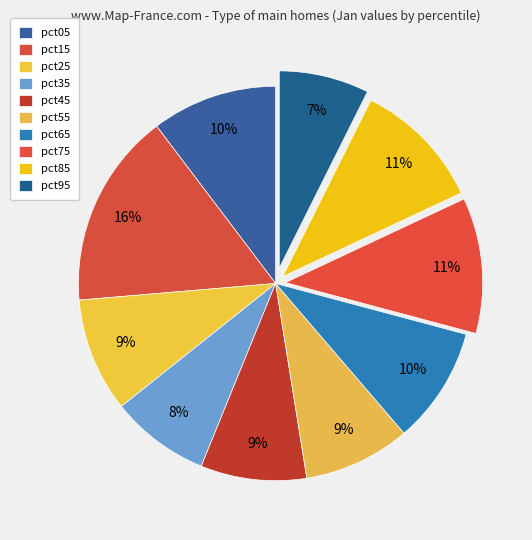

What percentage is the pct75 slice, to the nearest percent?

11%